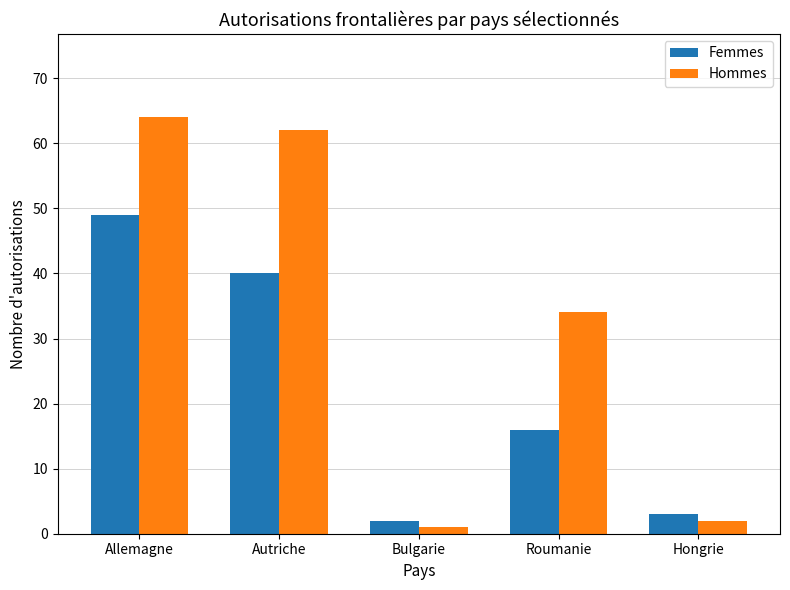

What is the difference between the highest and lowest values at Autriche?

22